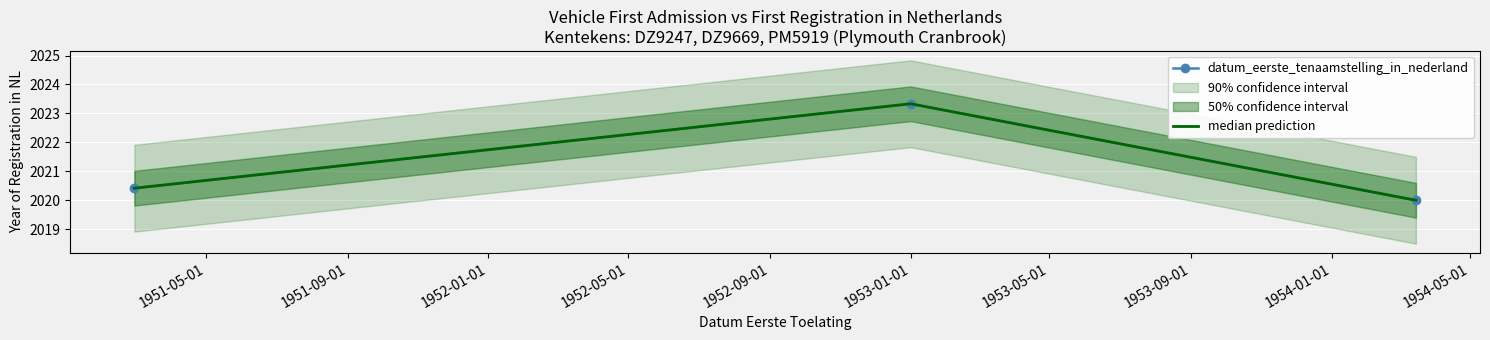

True or false: datum_eerste_tenaamstelling_in_nederland has a value of 1180.2 at 1951-05-01.

False